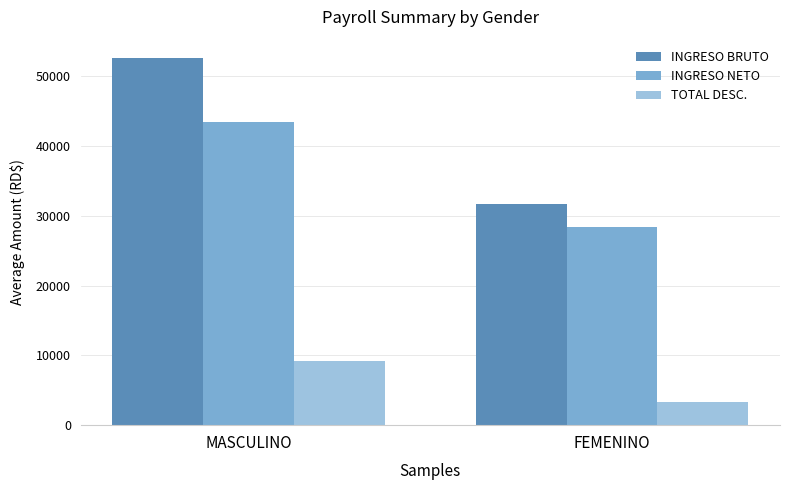

What is the label of the 2nd bar from the right?

MASCULINO